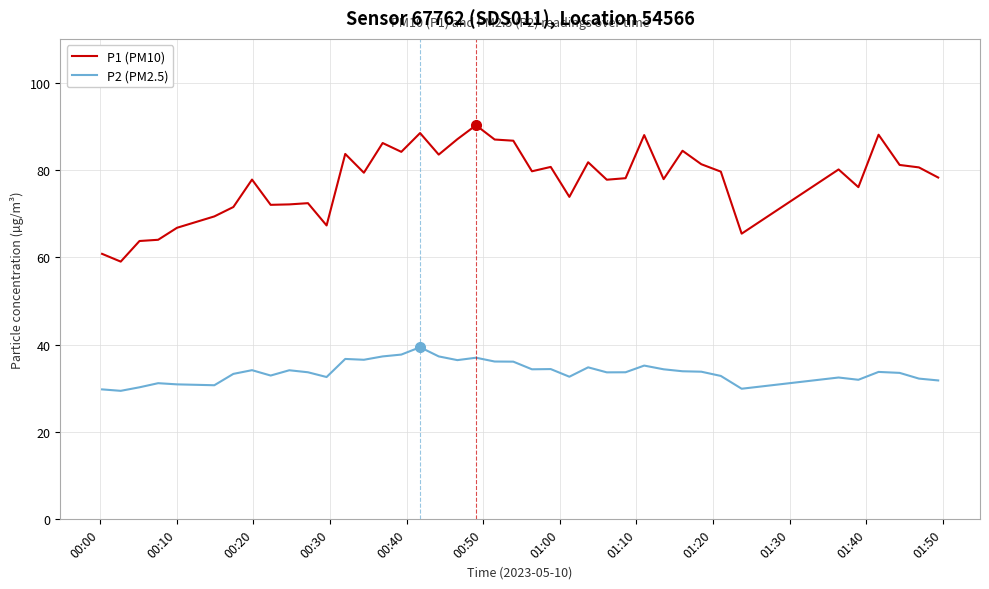

What is the difference between the maximum and minimum values in the P1 (PM10) series?

31.2